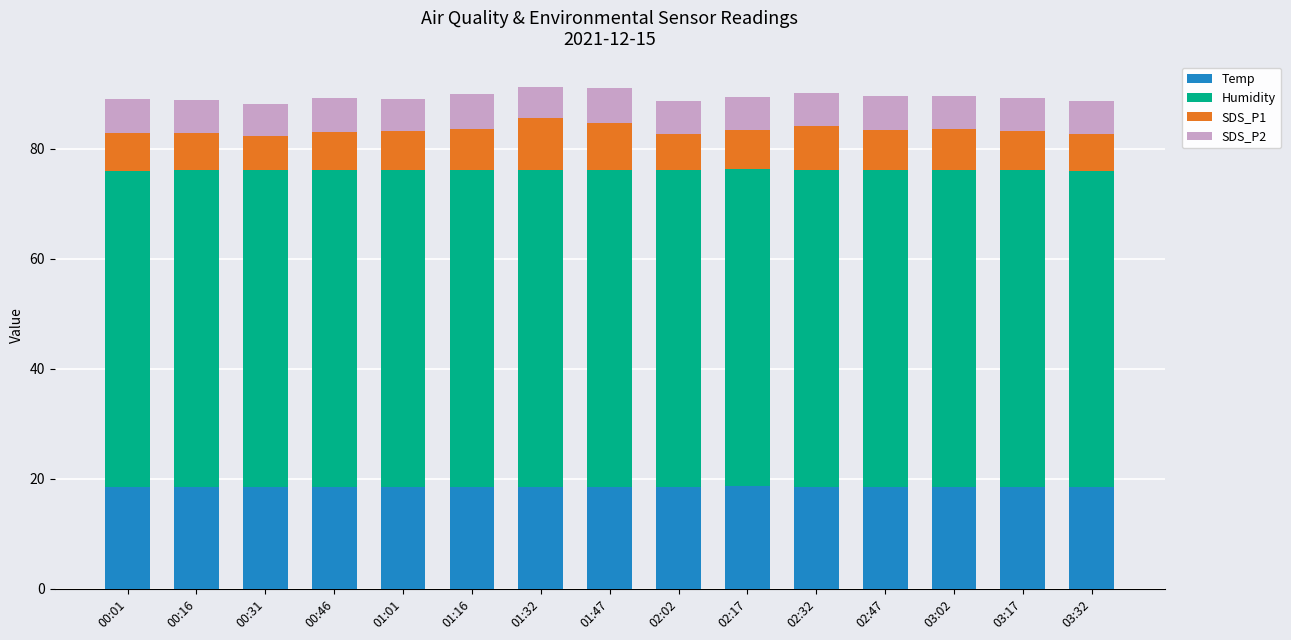

Does the chart contain stacked bars?

Yes